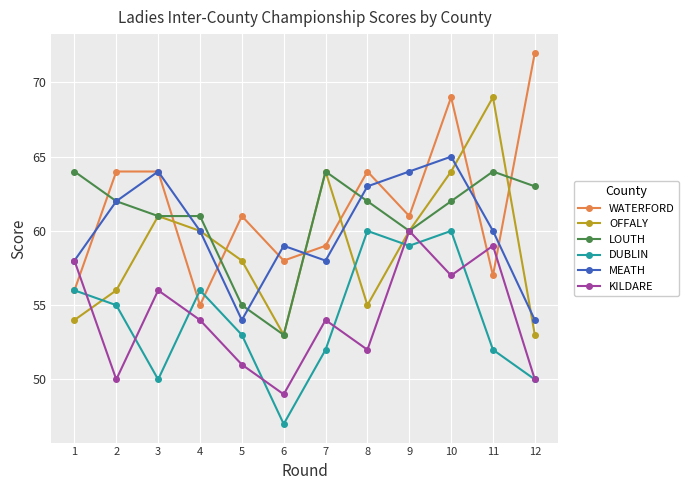

Between which two adjacent categories do WATERFORD and MEATH first intersect?

1 and 2